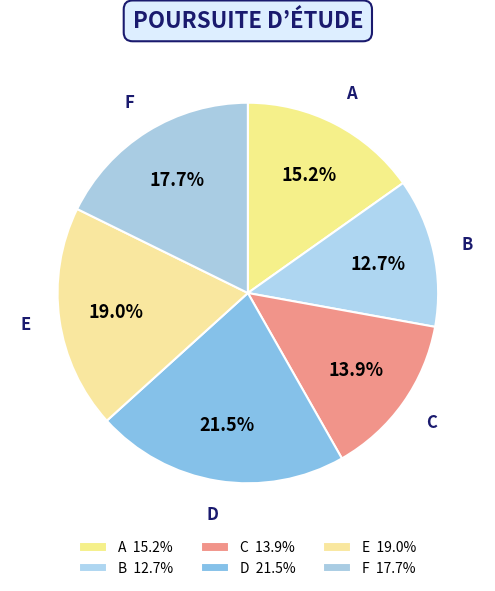

What is the total percentage of C and A?

29.1%